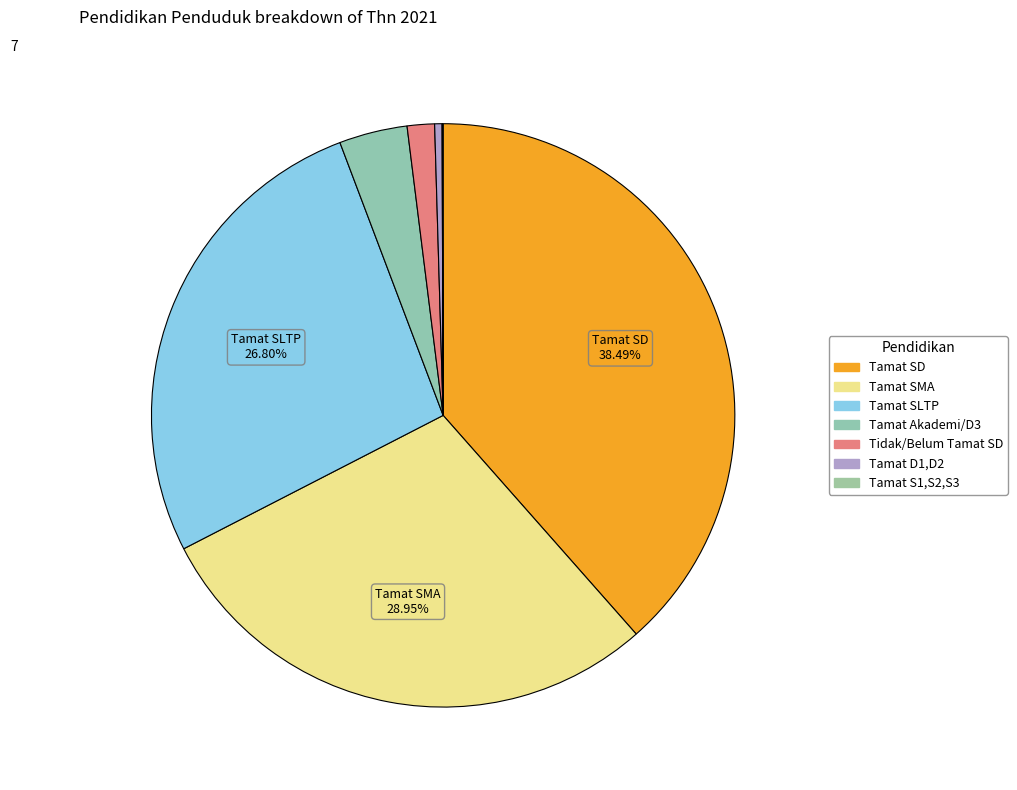

Is there any slice that represents more than half of the pie?

No